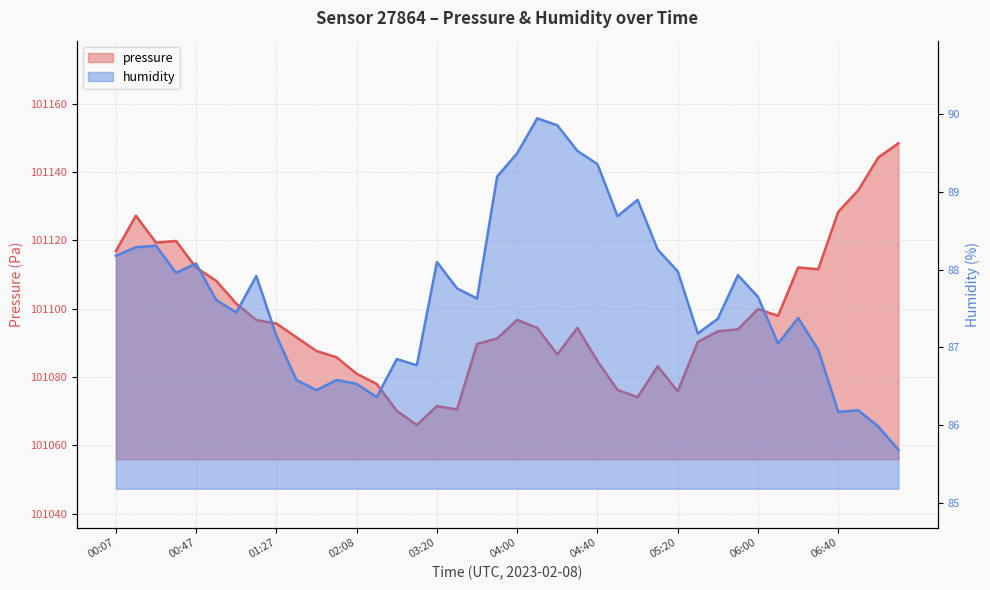

True or false: pressure and humidity intersect in this chart.

False